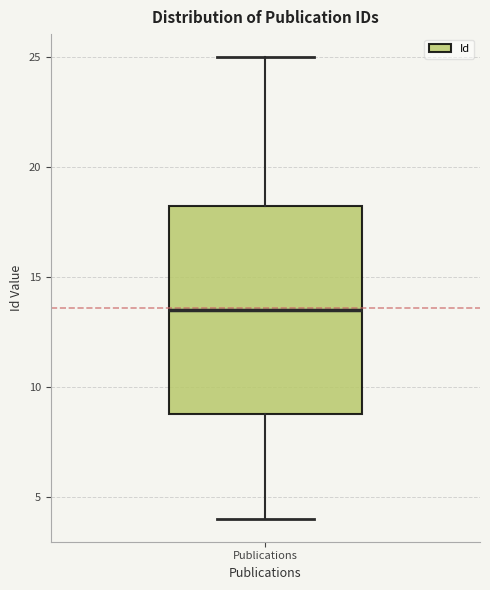

Where does the lower whisker of the box for Publications end on the y-axis? The values are not printed on the chart, so give them approximately, as read against the axis.

4.0